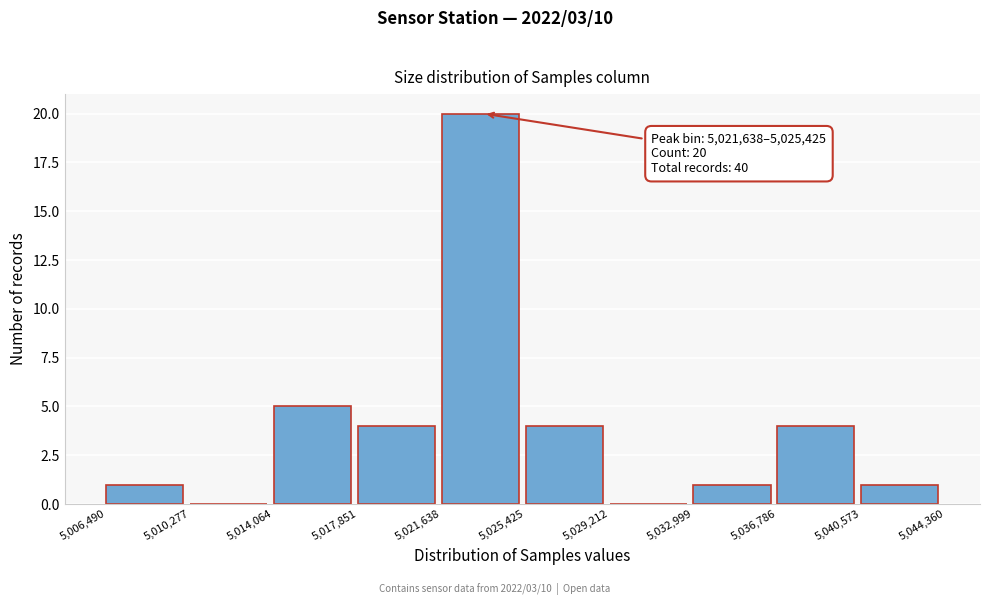

Which range on the x-axis has the tallest bar?

5,021,638 to 5,025,425